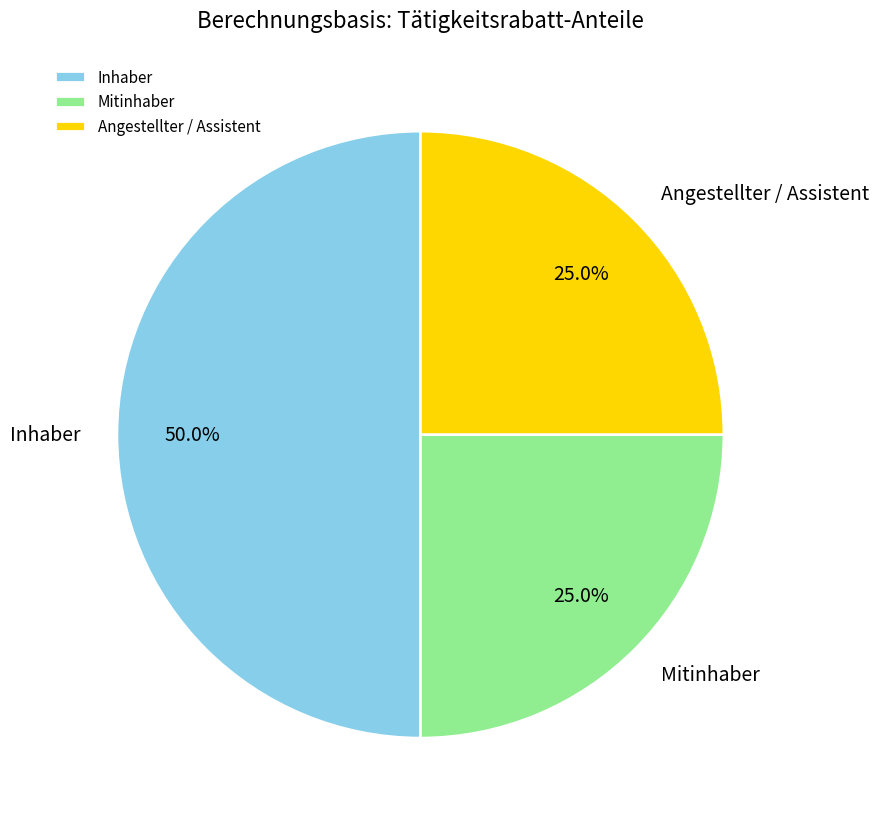

Does Mitinhaber represent more than half of the total?

No